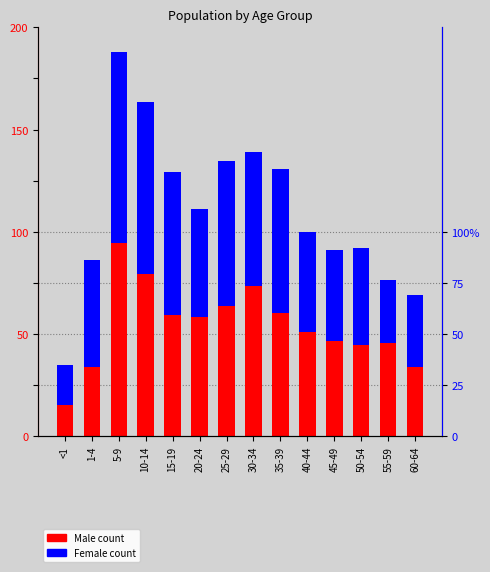

Rank the series by their maximum value, from lowest to highest.

Female count, Male count